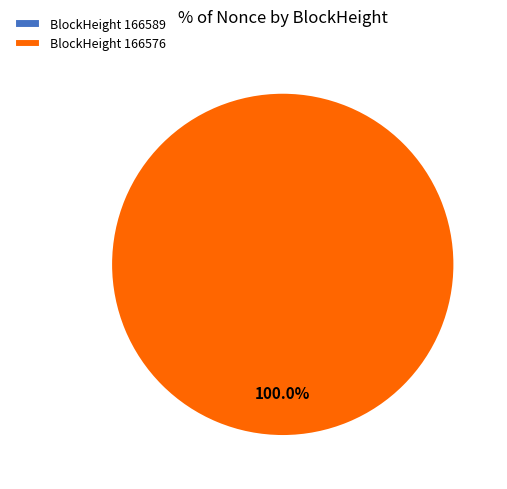

Combined, what portion of the pie is 166589 and 166576?

100.0%